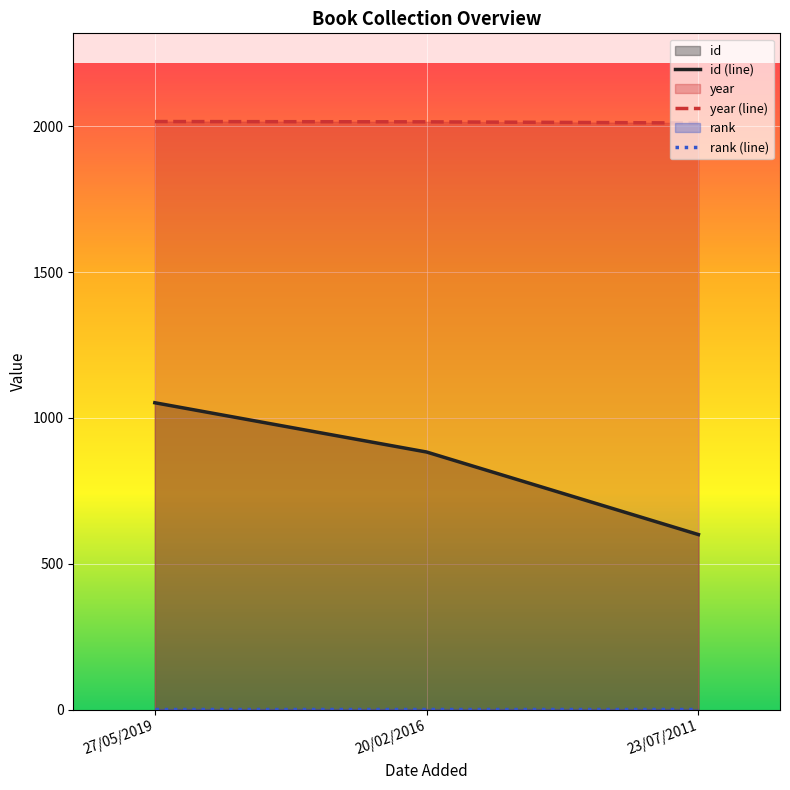

Which label corresponds to the smallest value in the chart?

27/05/2019